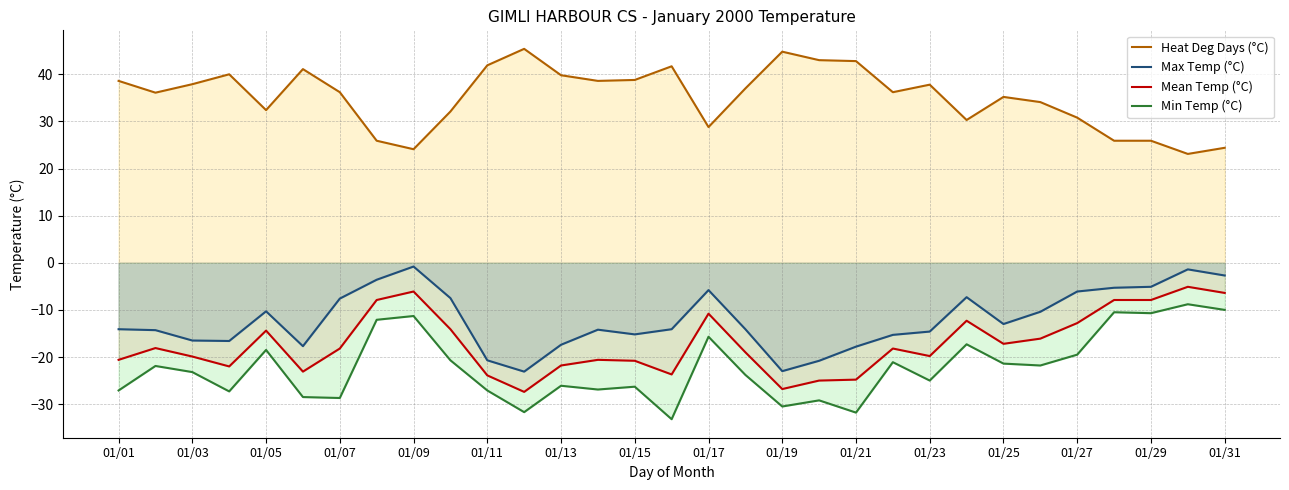

True or false: Heat Deg Days (°C) and Mean Temp (°C) cross at least once.

False